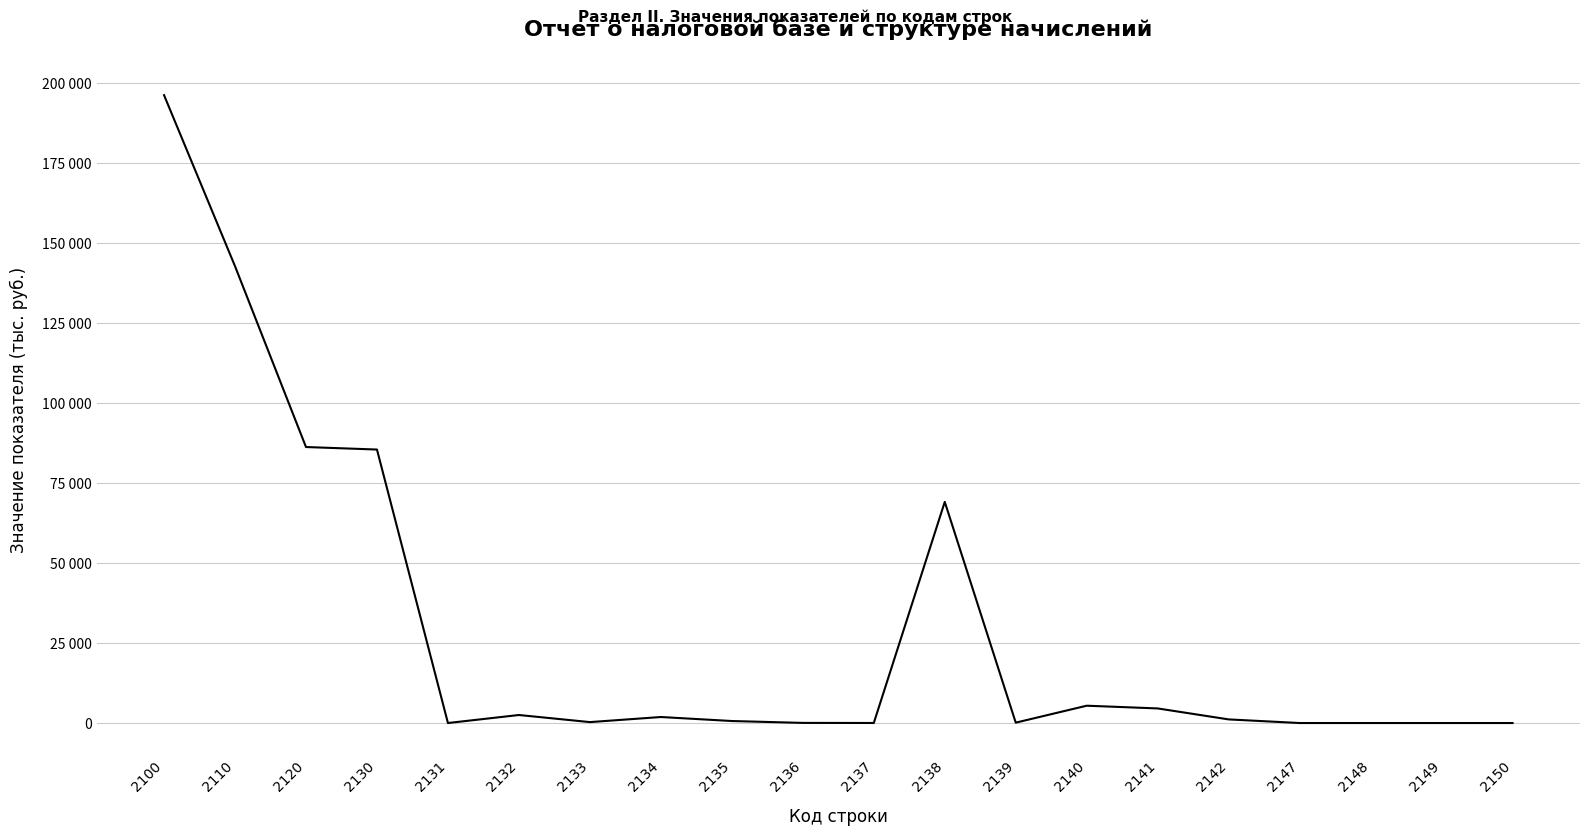

What is the value of the 5th point from the left?

3